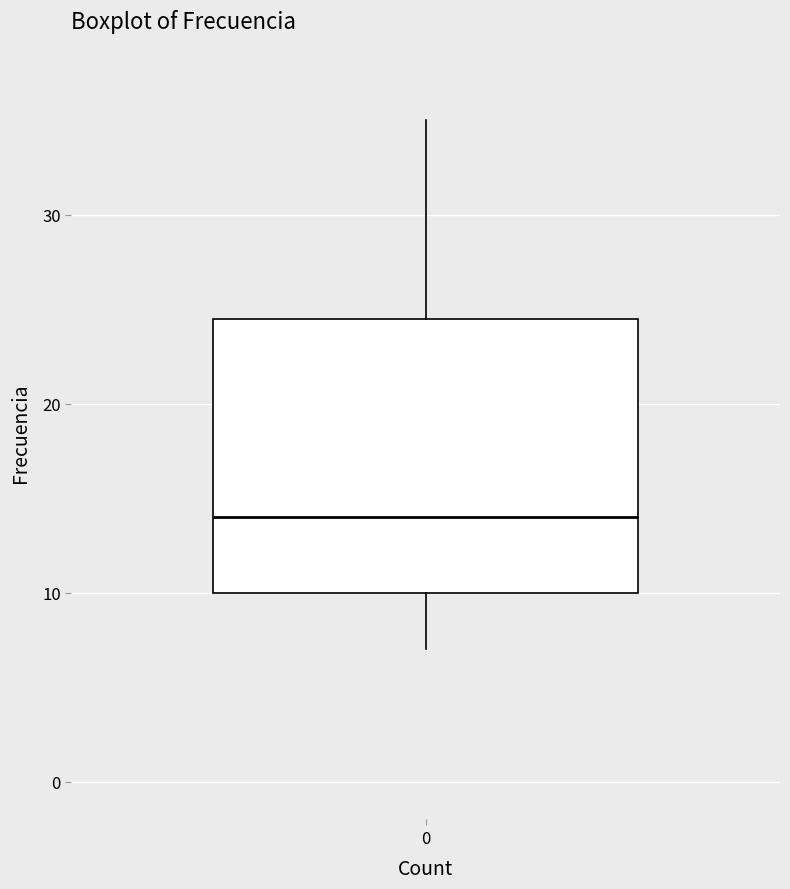

Read this box plot against the y-axis: the position of the median line, the range covered by the box, and the ends of both whiskers. The values are not printed on the chart, so give them approximately, as read against the axis.

median 14, box 10 to 25, whiskers 7 to 35